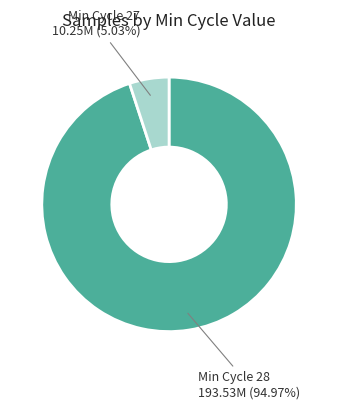

Is there any slice that represents more than half of the pie?

Yes